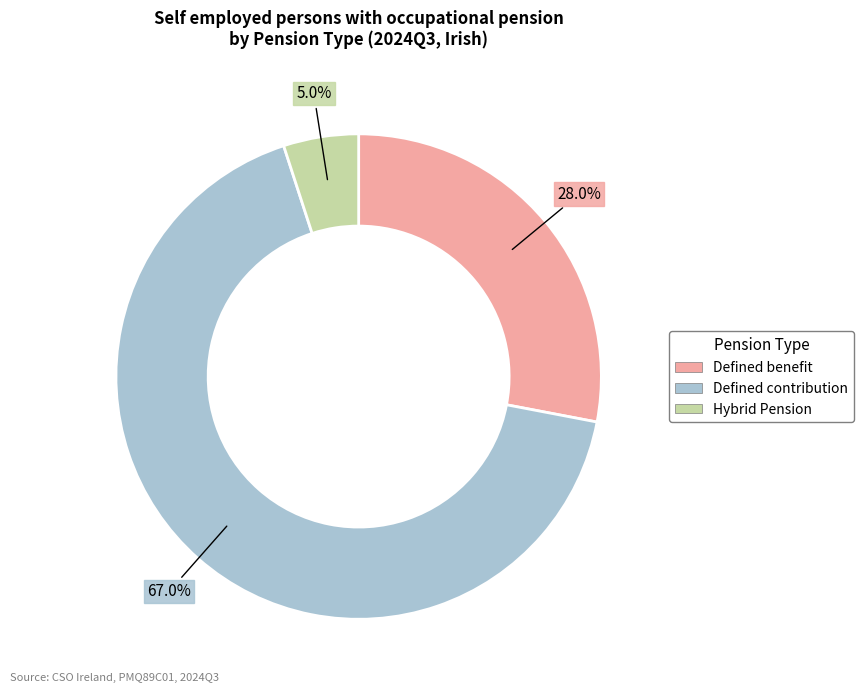

Which has a higher value, Defined contribution or Defined benefit?

Defined contribution